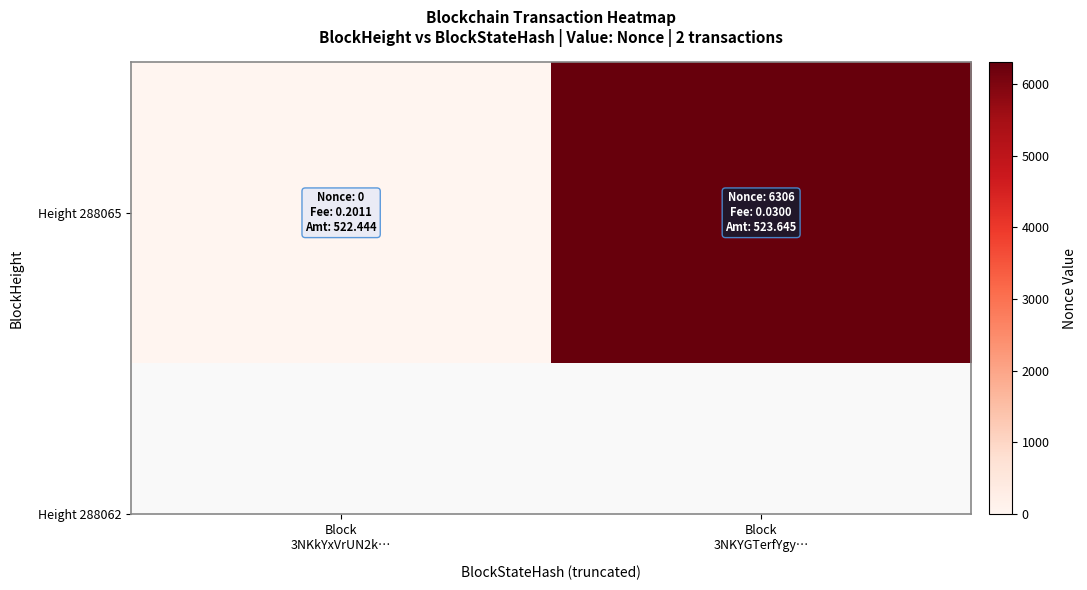

Which category has the highest value across all series?

Block
3NKYGTerfYgy…